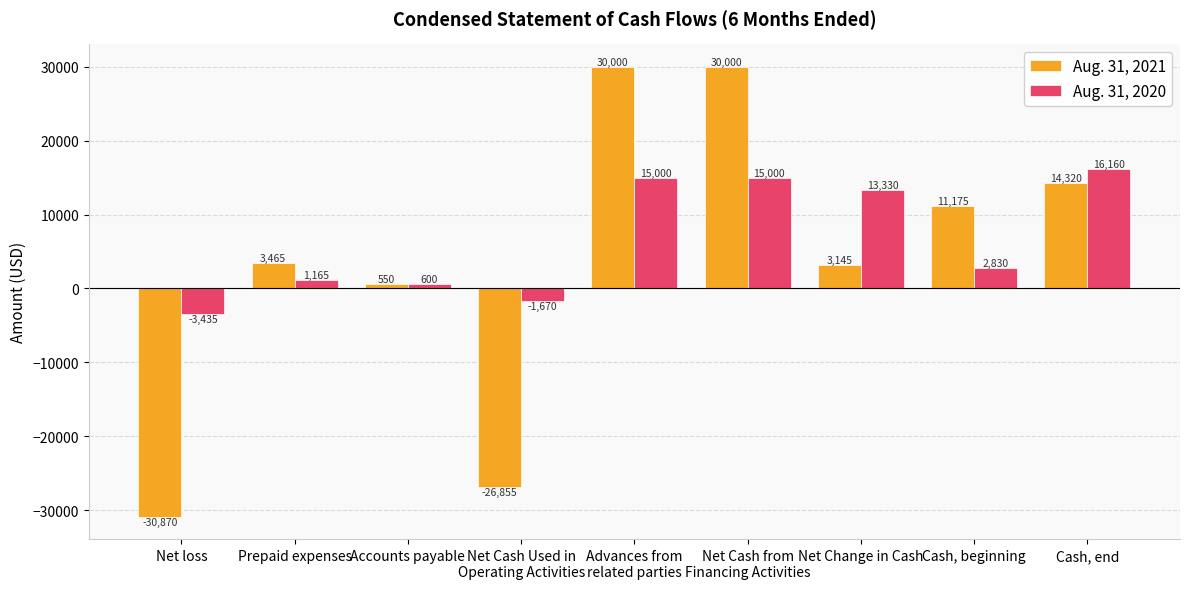

What is the highest value of the Aug. 31, 2020 series?

16160